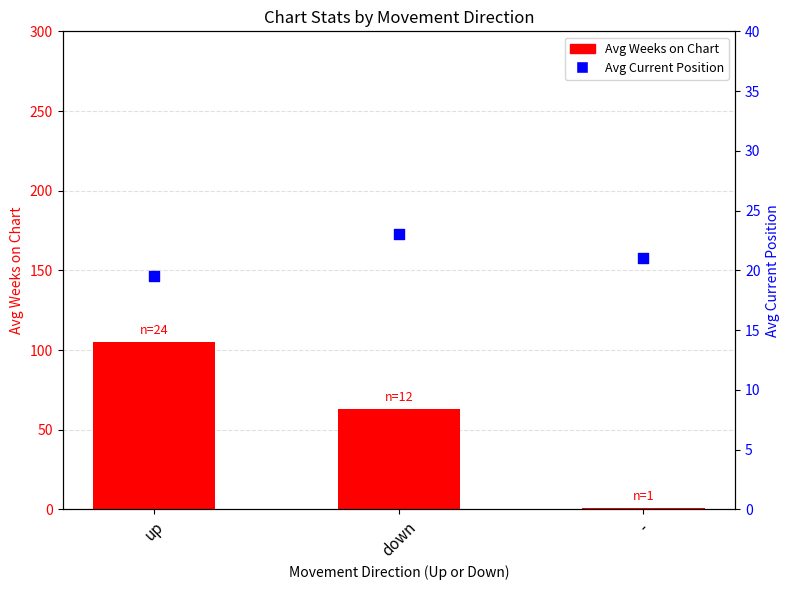

Is the value of Avg Current Position at up greater than the value of Avg Weeks on Chart at -?

Yes